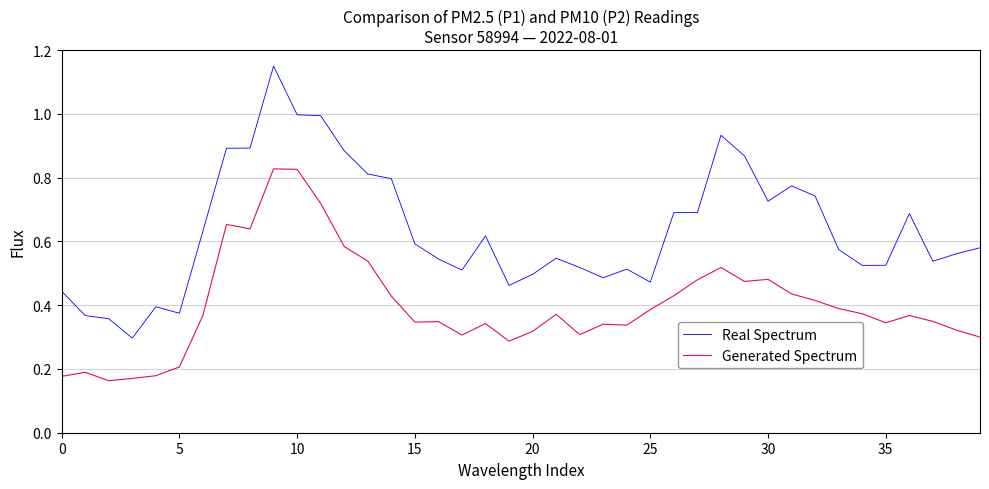

Which series has the largest total across all categories?

Real Spectrum